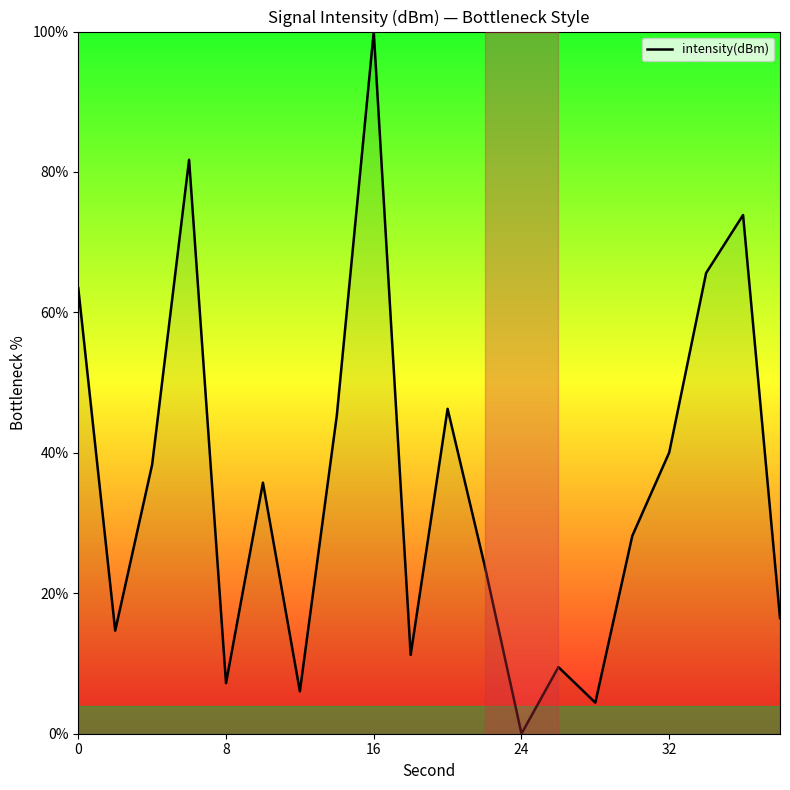

What is the difference between the maximum and minimum values?

100.0